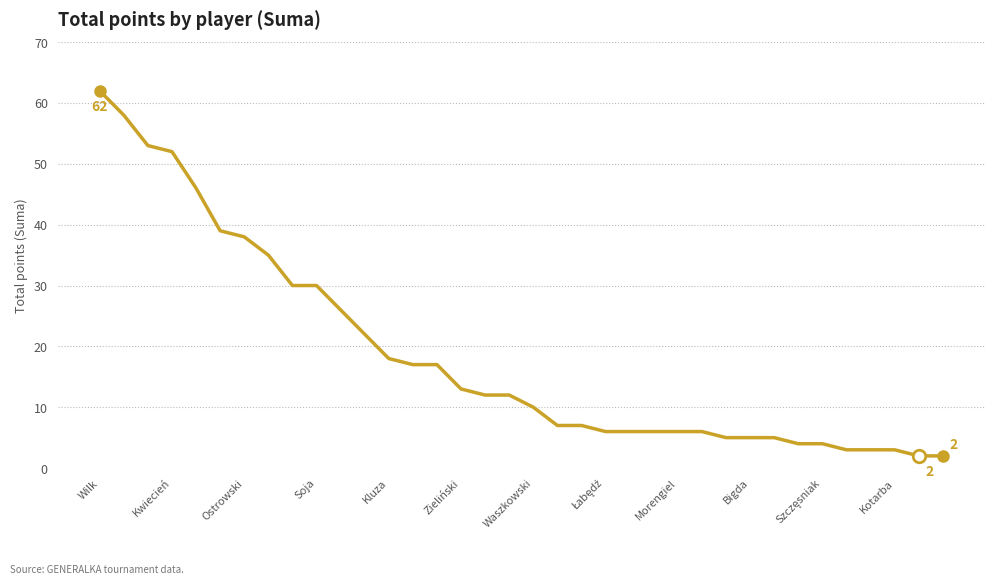

What is the maximum value shown in the chart?

62